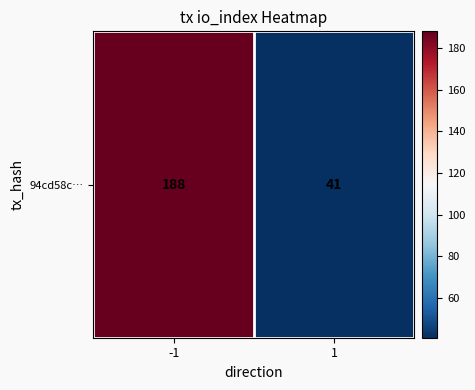

Rank the categories by value from lowest to highest.

1, -1